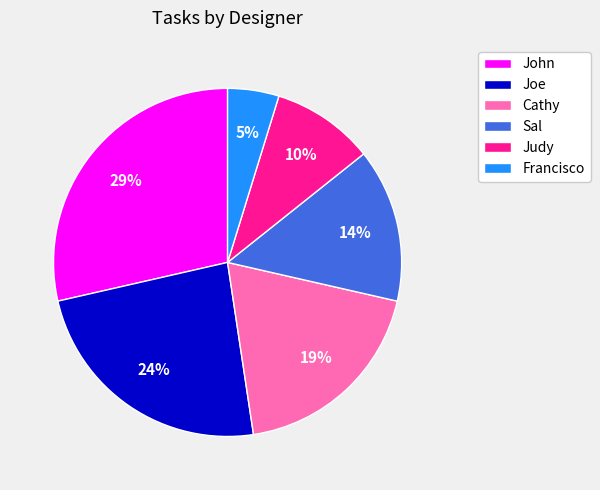

Approximately how many times larger is the value at Sal compared to Joe?

0.6